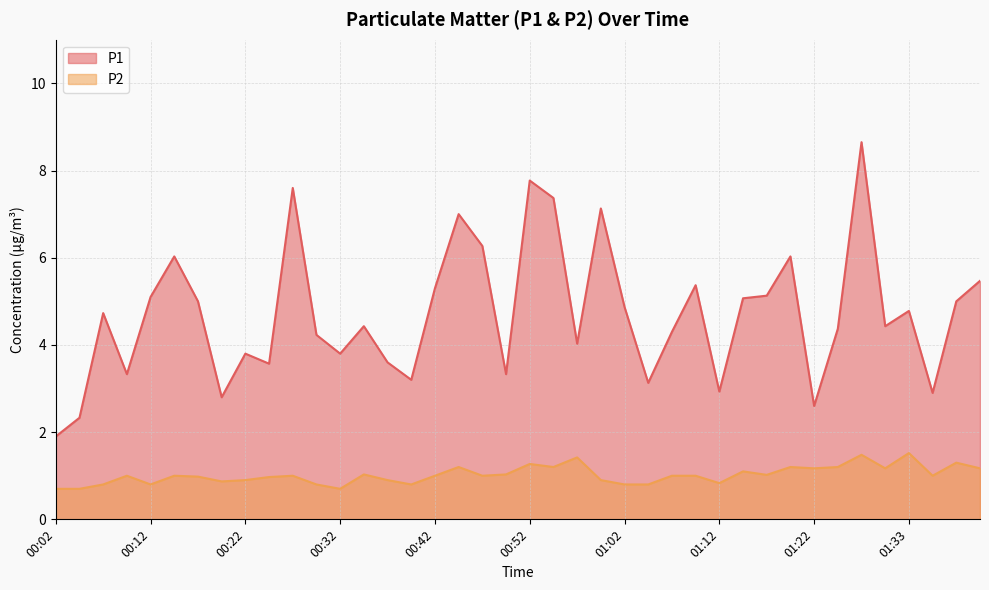

Reading left to right, extract all data points from this chart.

P1: 00:02=1.9	00:04=2.3	00:07=4.7	00:09=3.3	00:12=5.1	00:15=6.0	00:17=5.0	00:20=2.8	00:22=3.8	00:25=3.6	00:27=7.6	00:30=4.2	00:32=3.8	00:35=4.4	00:37=3.6	00:40=3.2	00:42=5.3	00:45=7.0	00:47=6.3	00:50=3.3	00:52=7.8	00:55=7.4	00:57=4.0	01:00=7.1	01:02=4.9	01:05=3.1	01:07=4.3	01:10=5.4	01:12=2.9	01:15=5.1	01:17=5.1	01:20=6.0	01:22=2.6	01:25=4.4	01:28=8.7	01:30=4.4	01:33=4.8	01:35=2.9	01:38=5.0	01:40=5.5
P2: 00:02=0.7	00:04=0.7	00:07=0.8	00:09=1.0	00:12=0.8	00:15=1.0	00:17=1.0	00:20=0.9	00:22=0.9	00:25=1.0	00:27=1.0	00:30=0.8	00:32=0.7	00:35=1.0	00:37=0.9	00:40=0.8	00:42=1.0	00:45=1.2	00:47=1.0	00:50=1.0	00:52=1.3	00:55=1.2	00:57=1.4	01:00=0.9	01:02=0.8	01:05=0.8	01:07=1.0	01:10=1.0	01:12=0.8	01:15=1.1	01:17=1.0	01:20=1.2	01:22=1.2	01:25=1.2	01:28=1.5	01:30=1.2	01:33=1.5	01:35=1.0	01:38=1.3	01:40=1.2